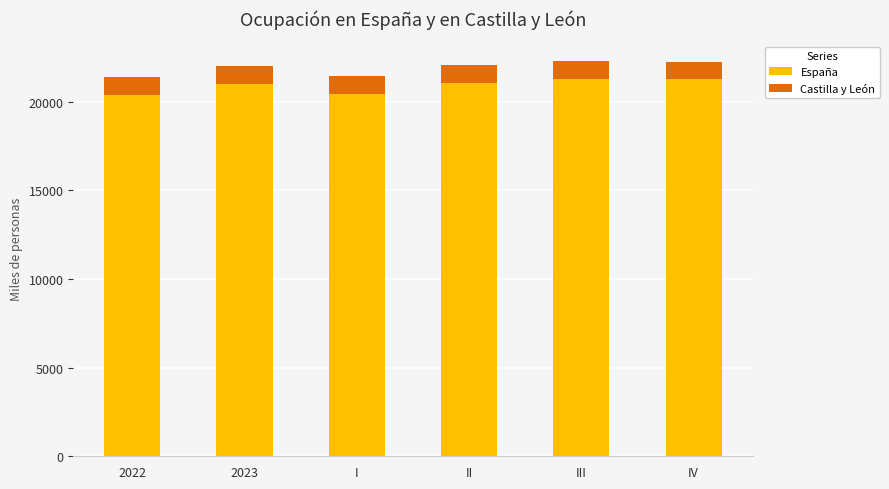

What is the highest value of the España series?

21265.9